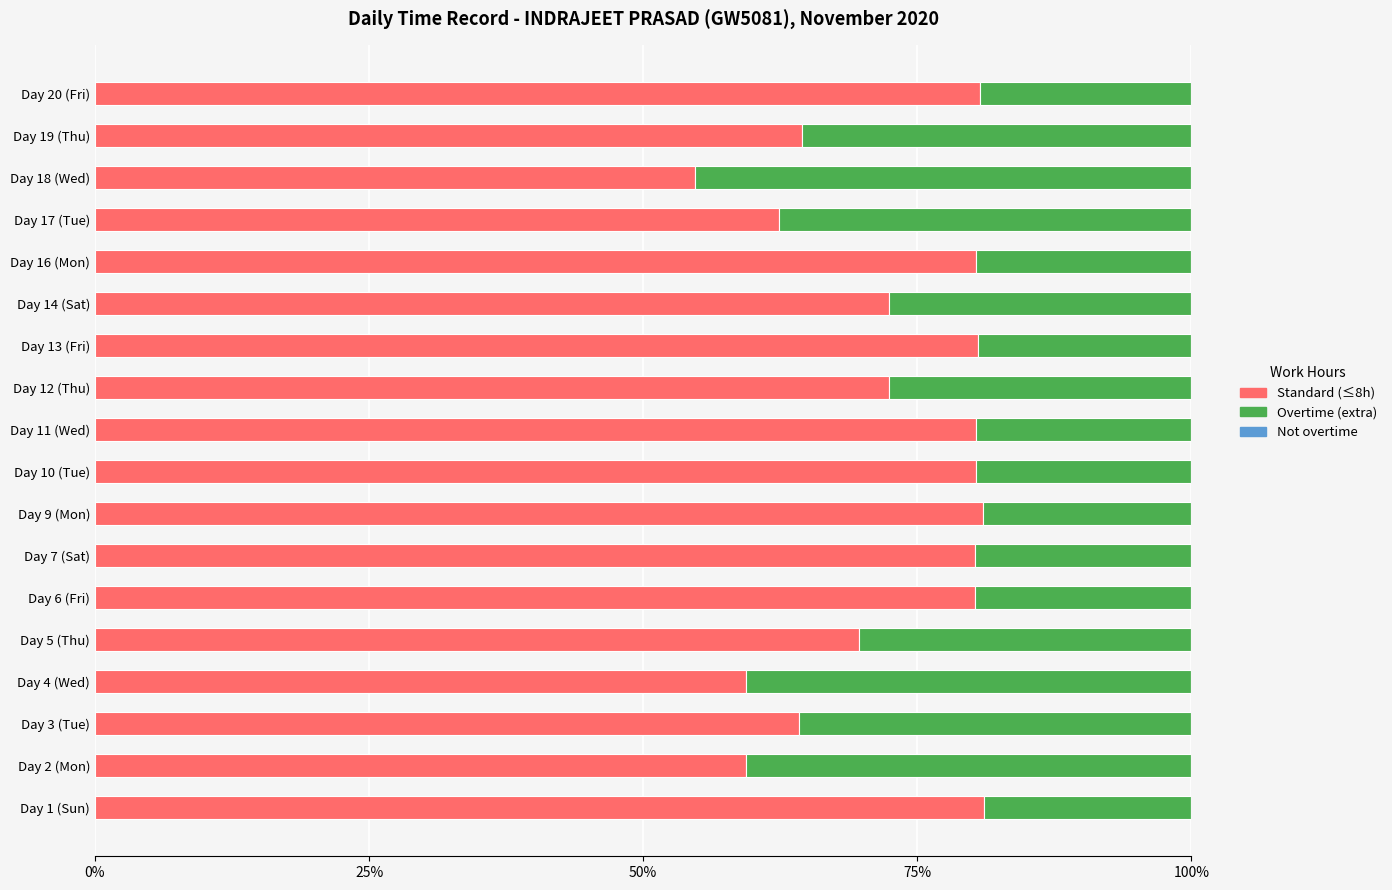

What is the sum of all Standard (≤8h) values?

1304.0